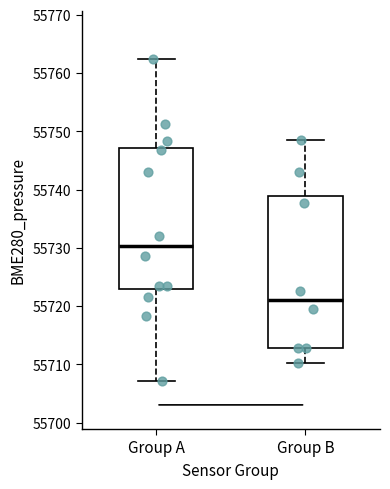

Which box is the tallest, from its lower edge to its upper edge?

Group B